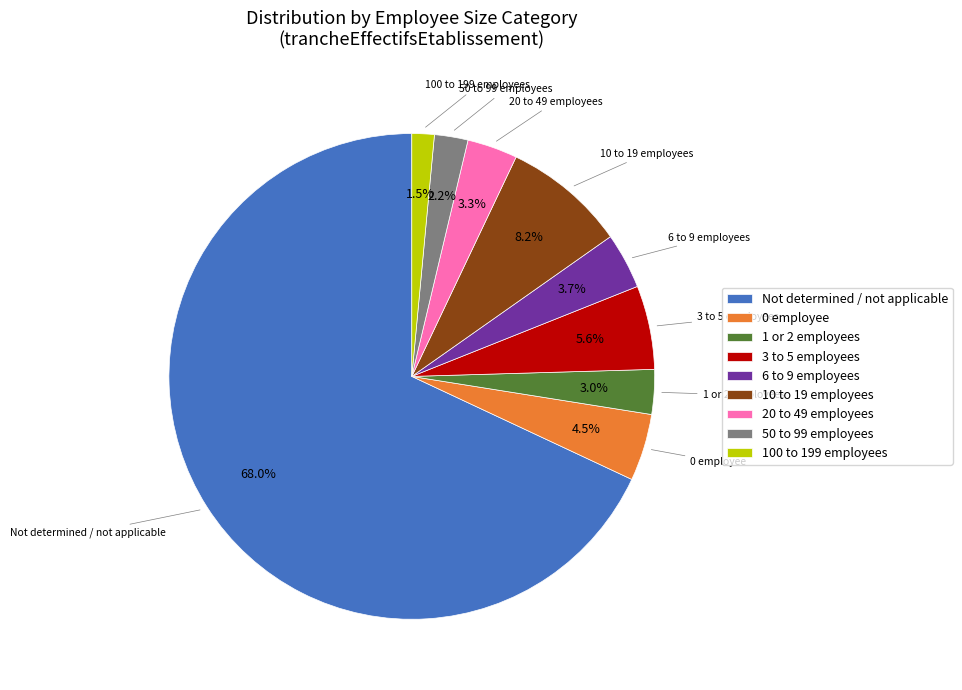

What percentage do 1 or 2 employees and 10 to 19 employees together represent?

11.2%